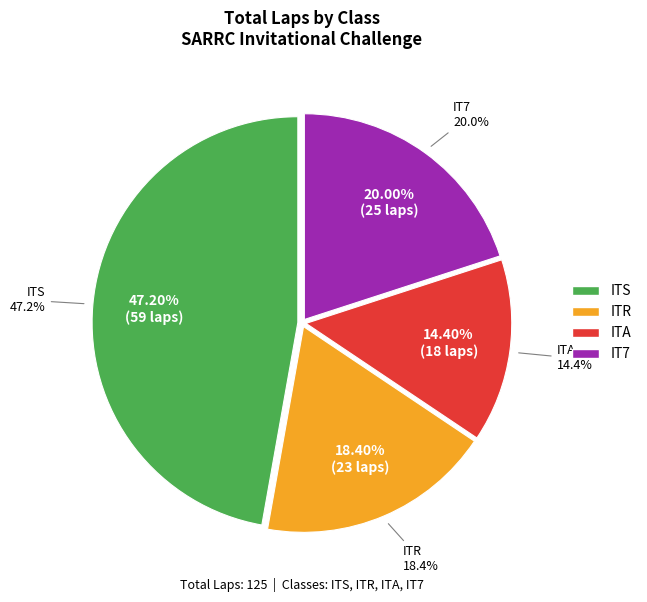

Count the number of slices in the pie.

4